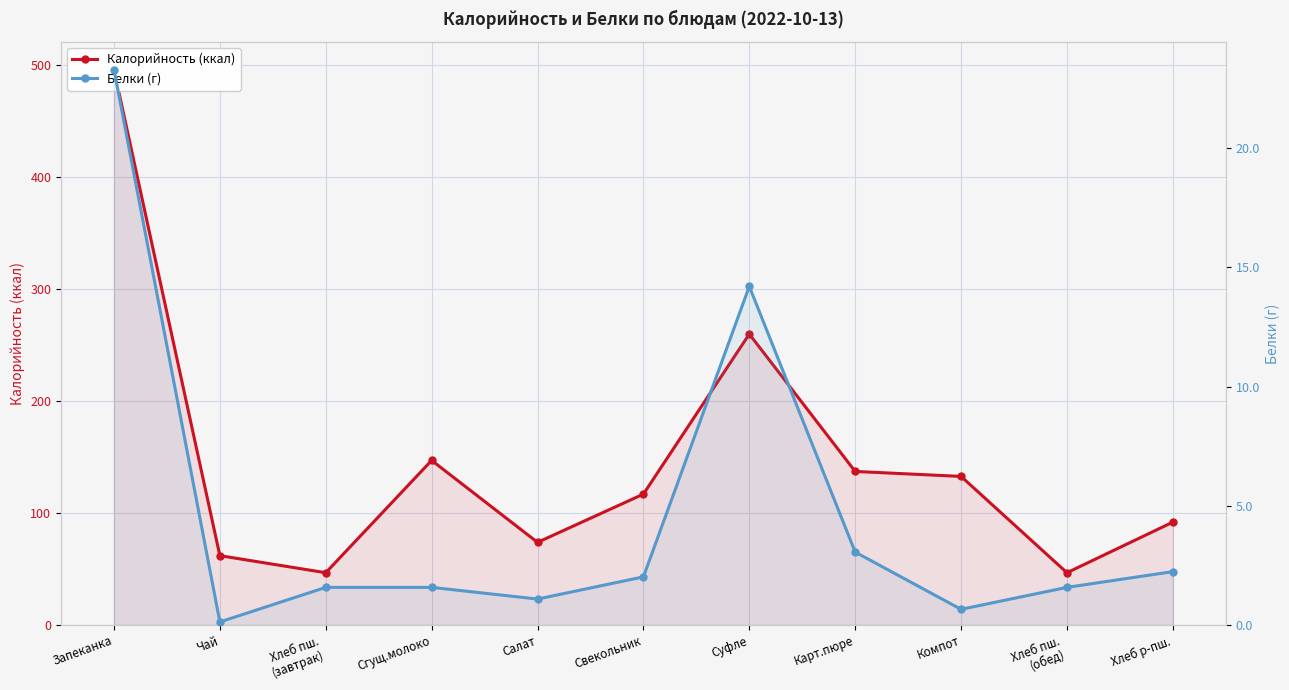

What is the label of the 6th point from the left?

Свекольник